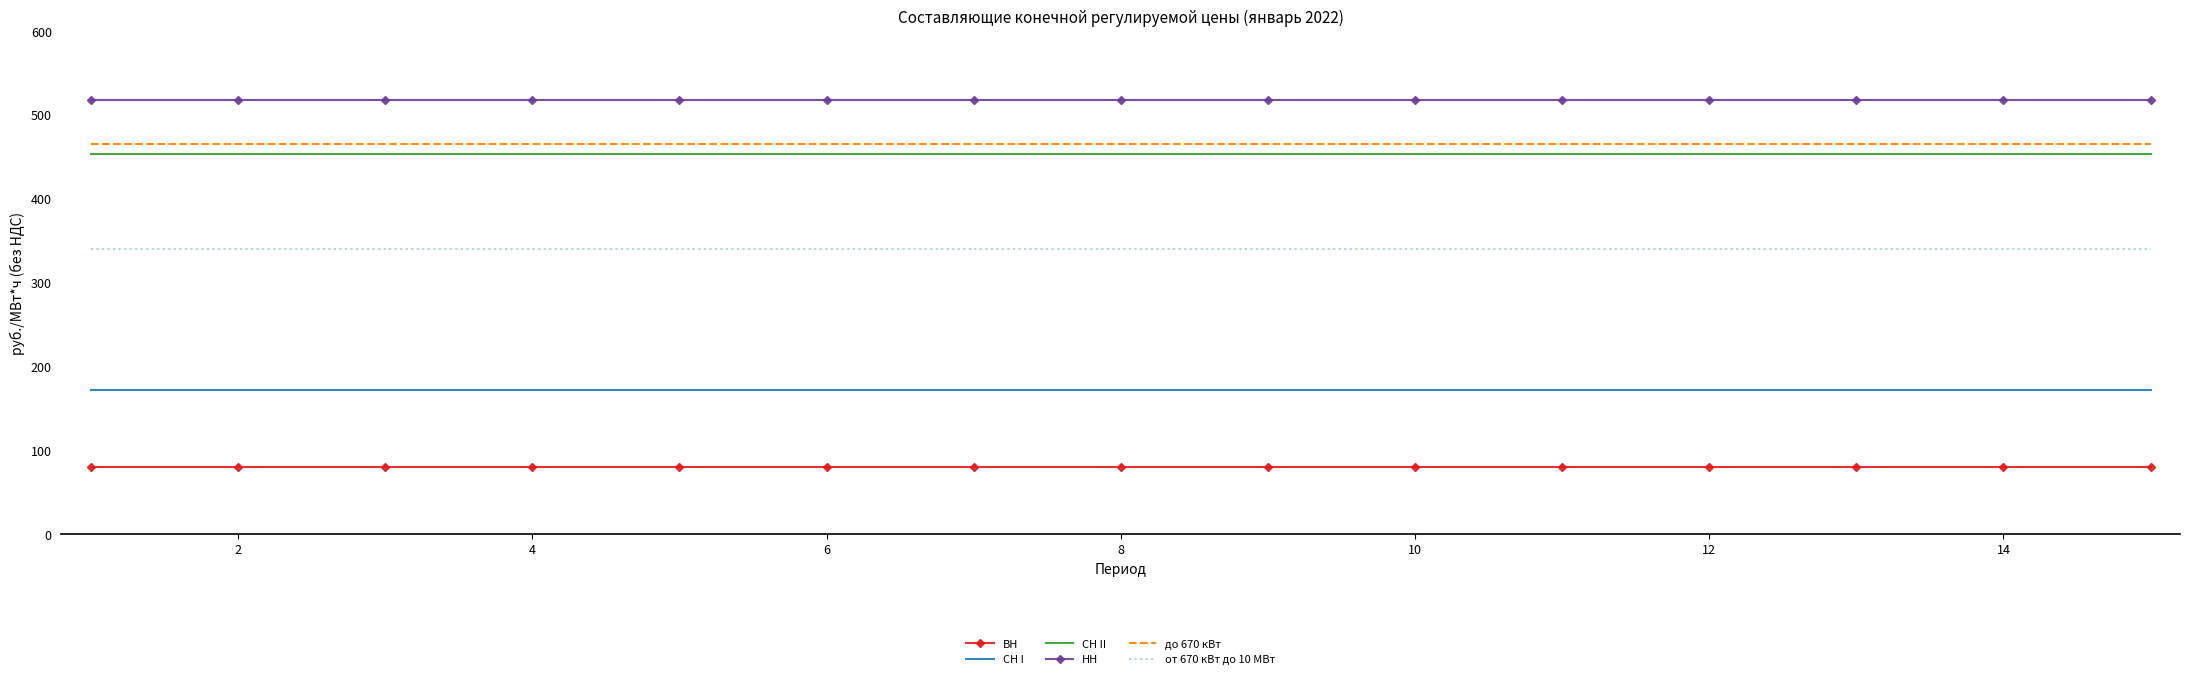

True or false: СН II and от 670 кВт до 10 МВт intersect in this chart.

False